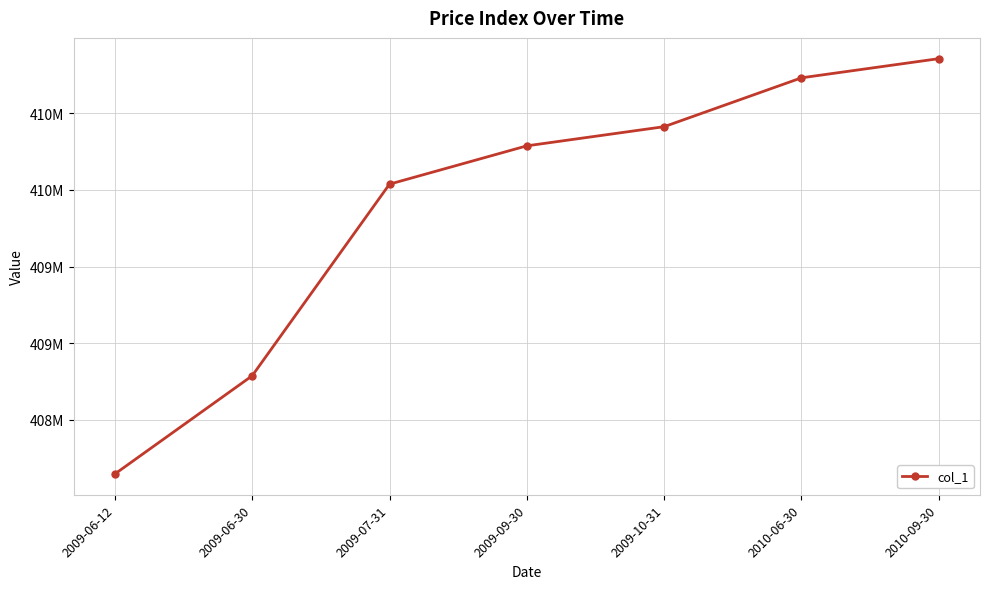

Is this an area chart (filled region under the line)?

No